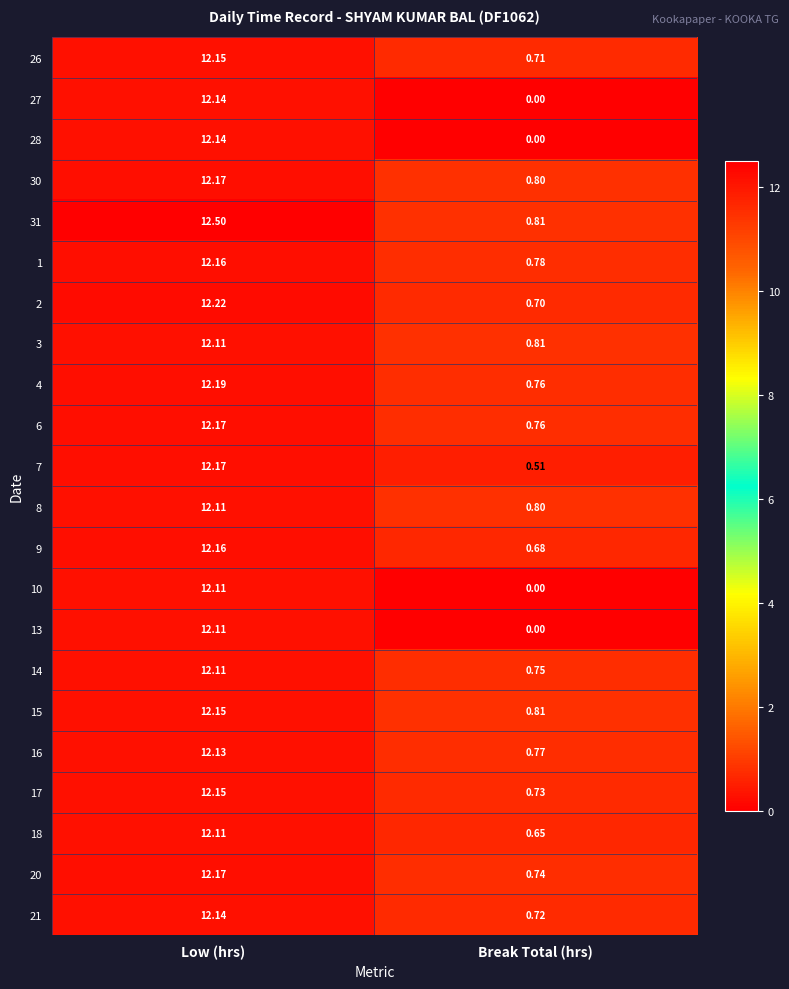

At which category does the chart reach its peak across all series?

Low (hrs)